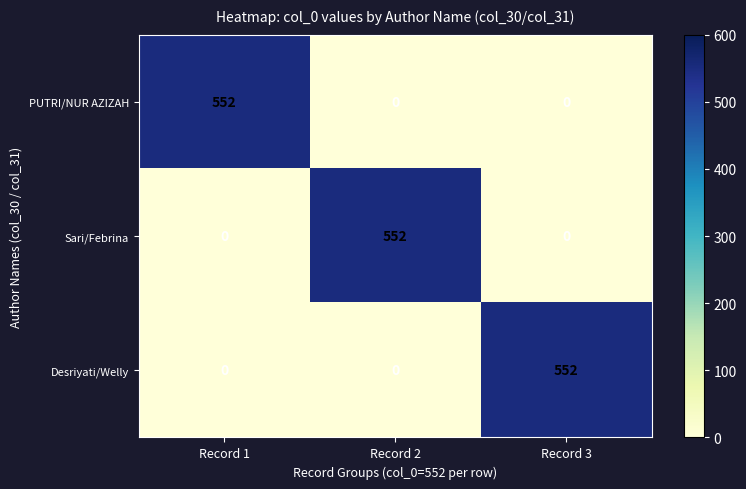

Read the Sari/Febrina value at Record 2, to the nearest 100.

600